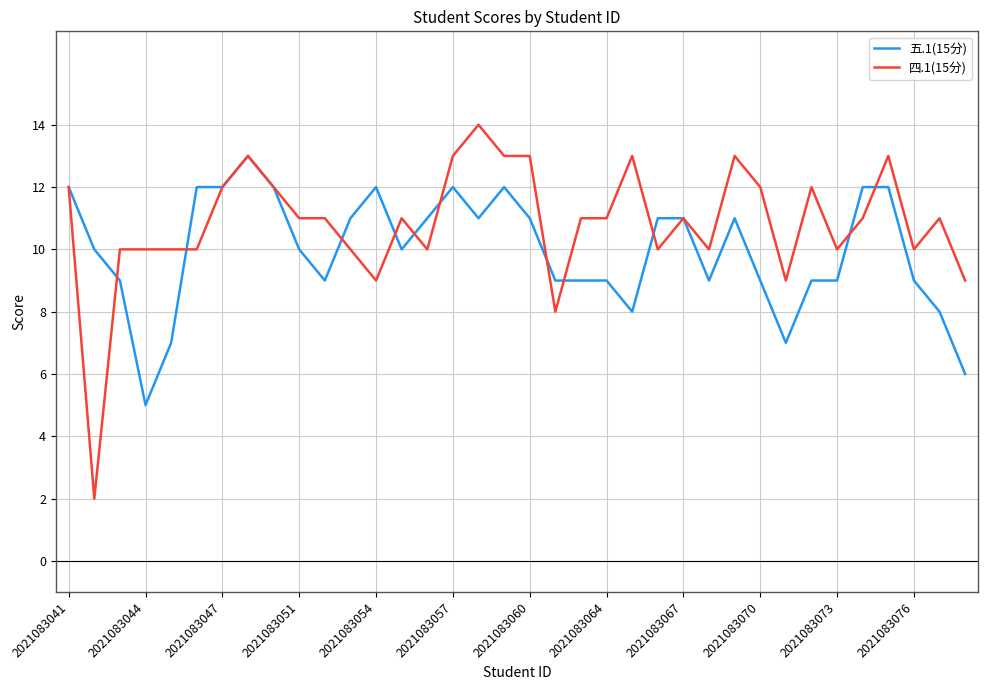

What is the maximum value shown in the chart?

14